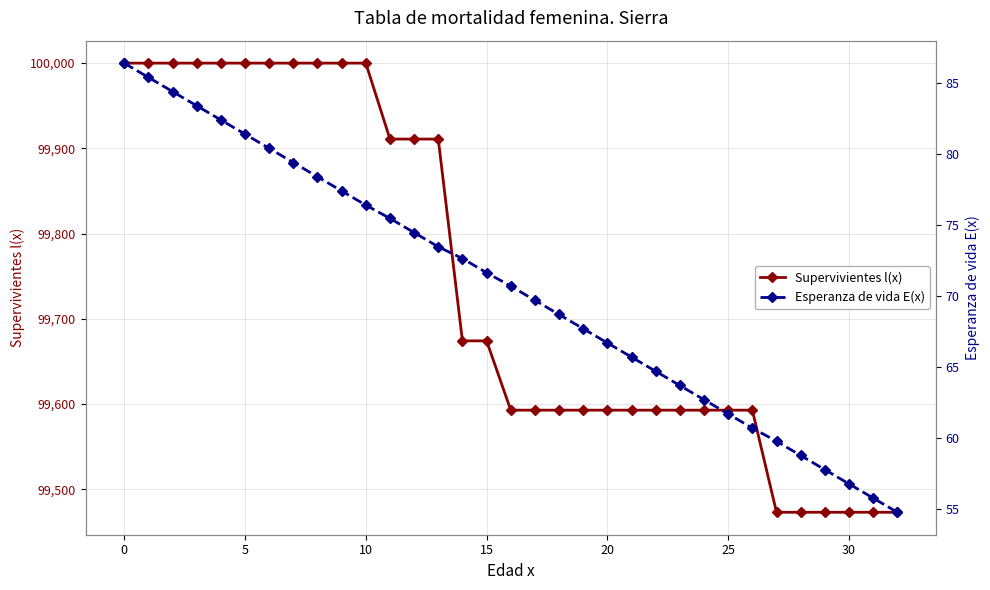

True or false: Esperanza de vida E(x) and Supervivientes l(x) cross at least once.

False